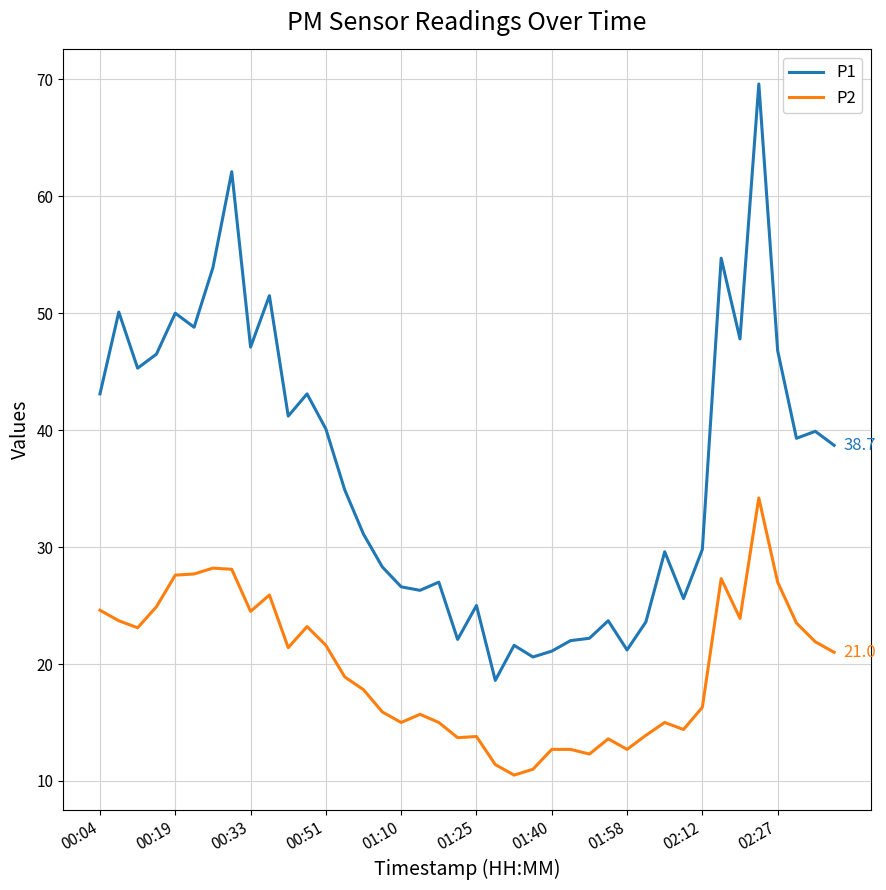

How many categories are shown in the chart?

40